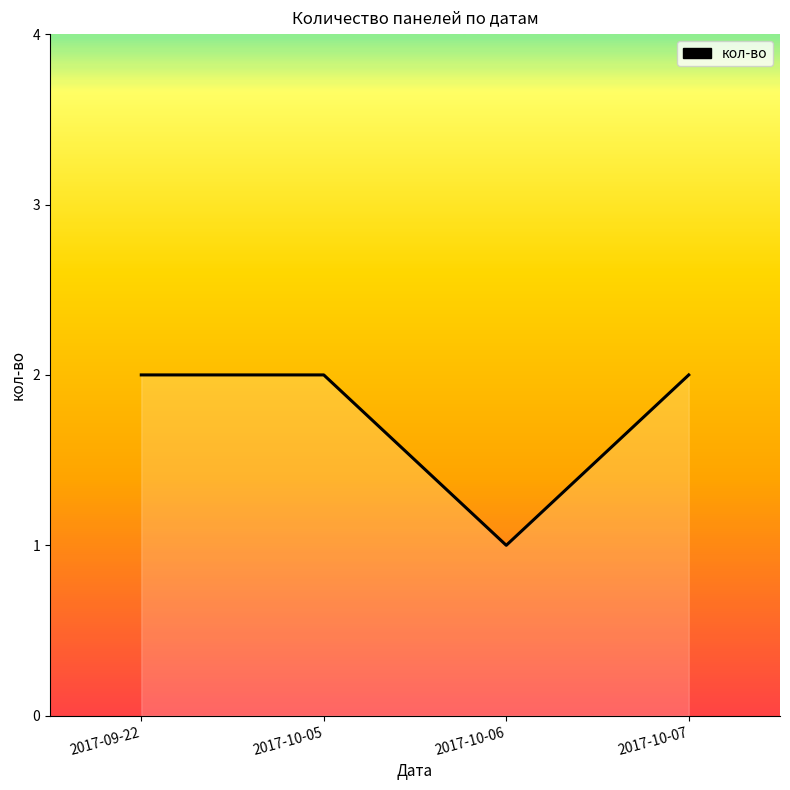

True or false: the data shows 2 at 2017-09-22.

True